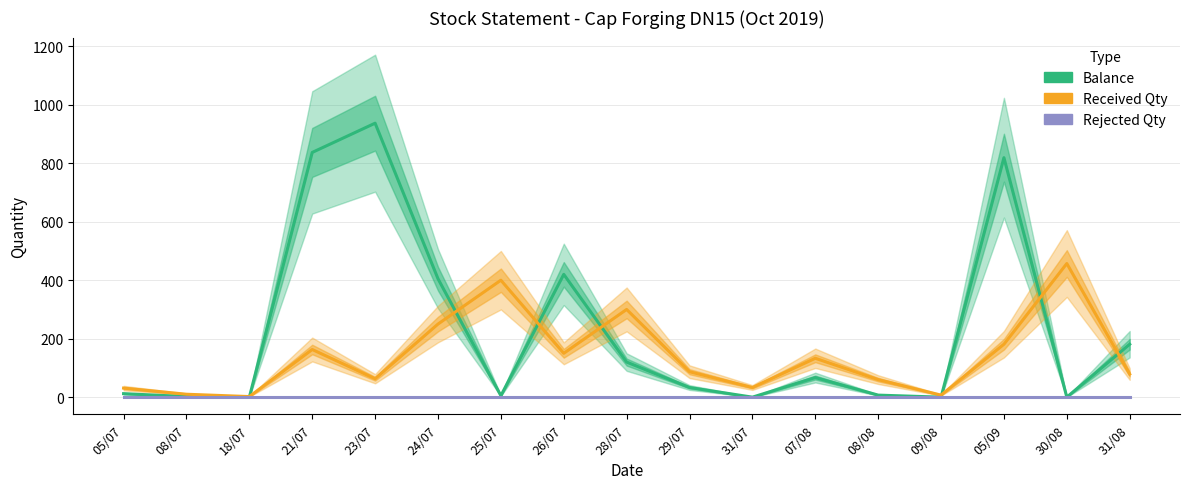

At 30/08, list the series in order from smallest to largest.

Balance, Rejected Qty, Received Qty